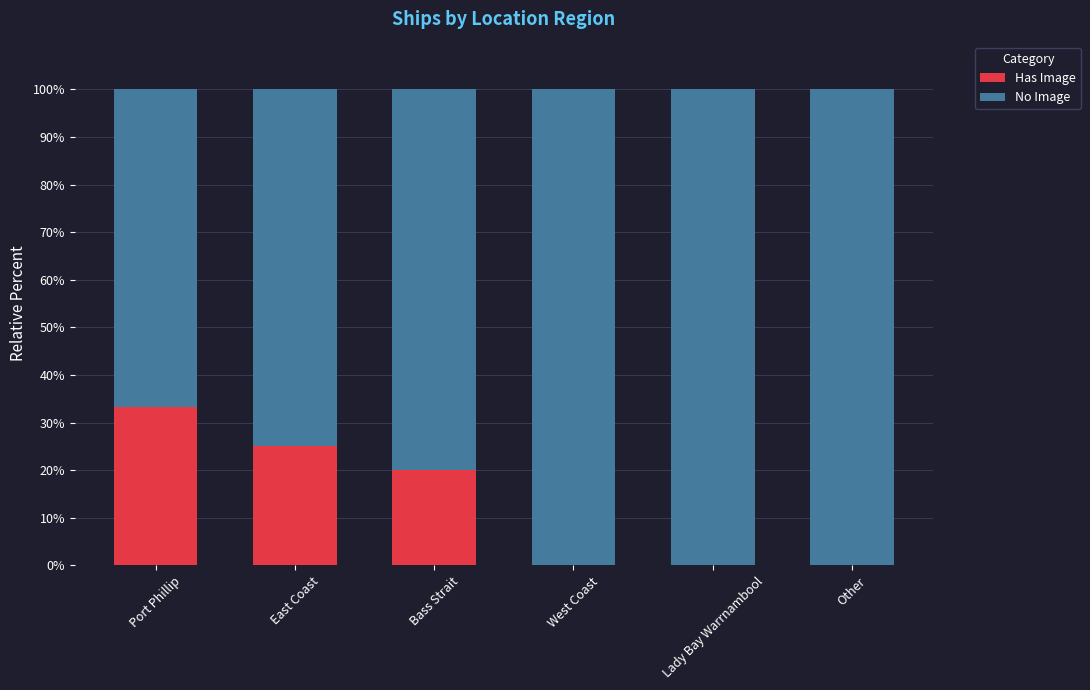

How many categories are shown in the chart?

6